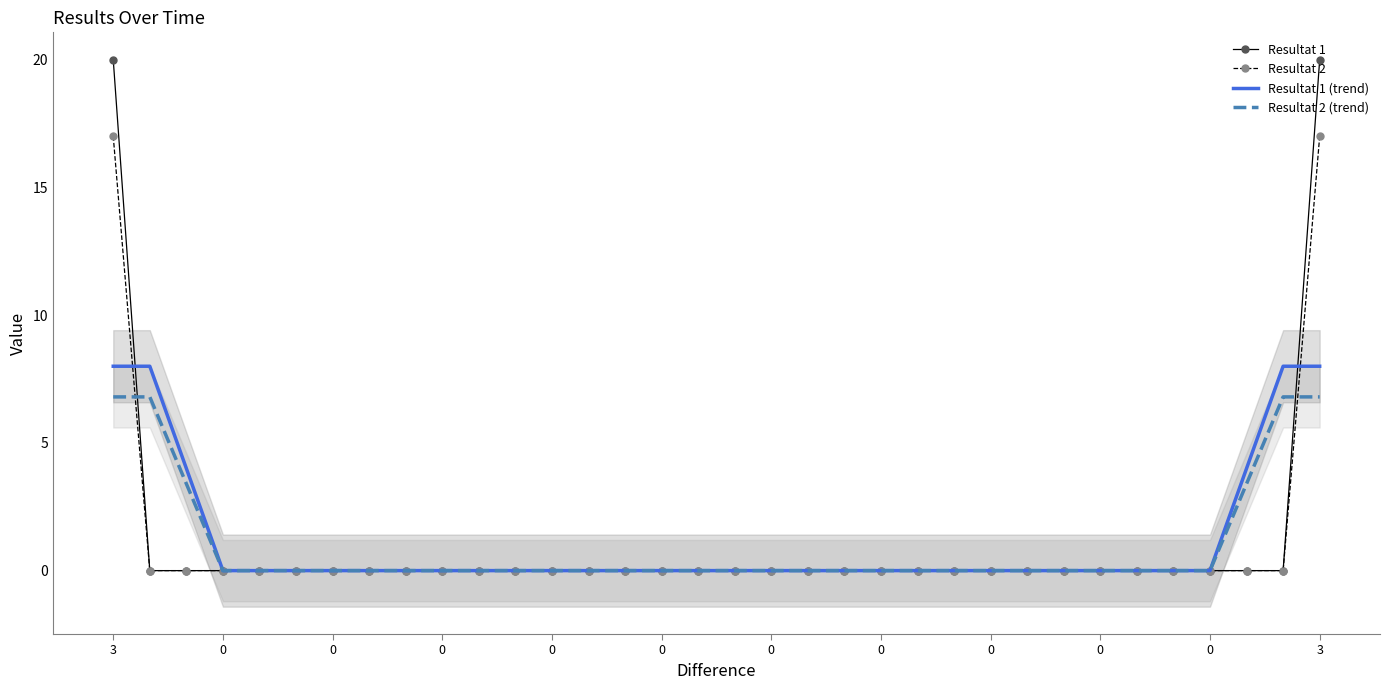

Between which two adjacent categories do Resultat 2 and Resultat 2 (trend) first intersect?

3 and 0